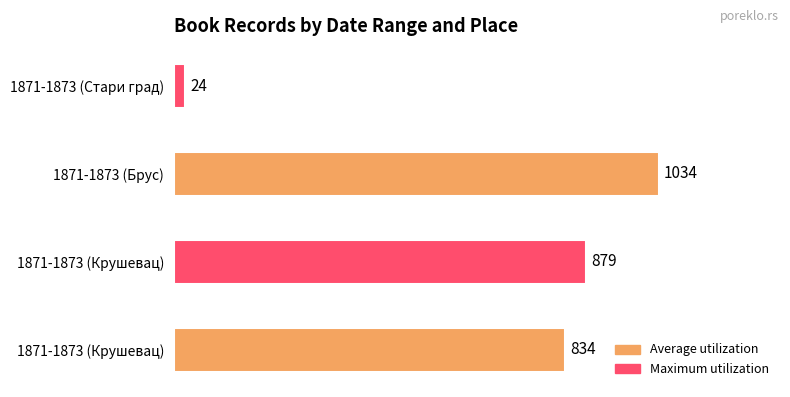

How many categories are shown in the chart?

4